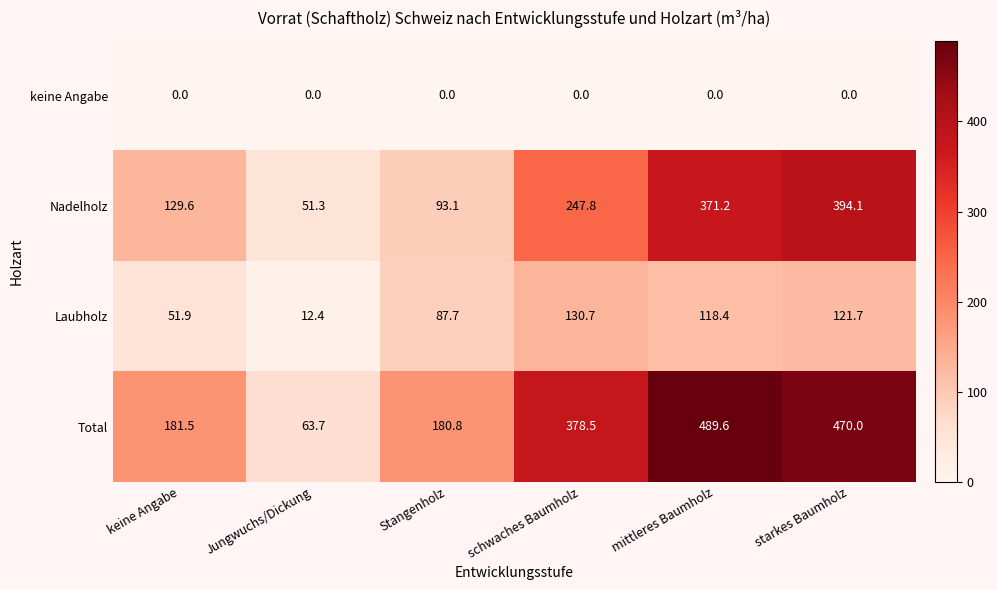

Which series changed the most between keine Angabe and Stangenholz?

Nadelholz